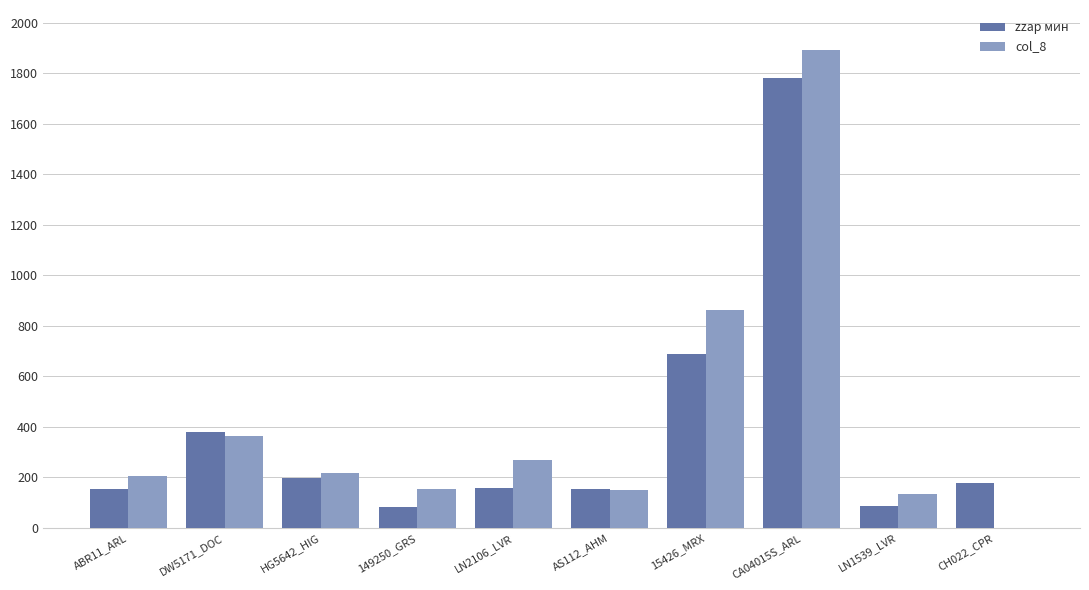

True or false: zzap мин has a value of 196 at HG5642_HIG.

True